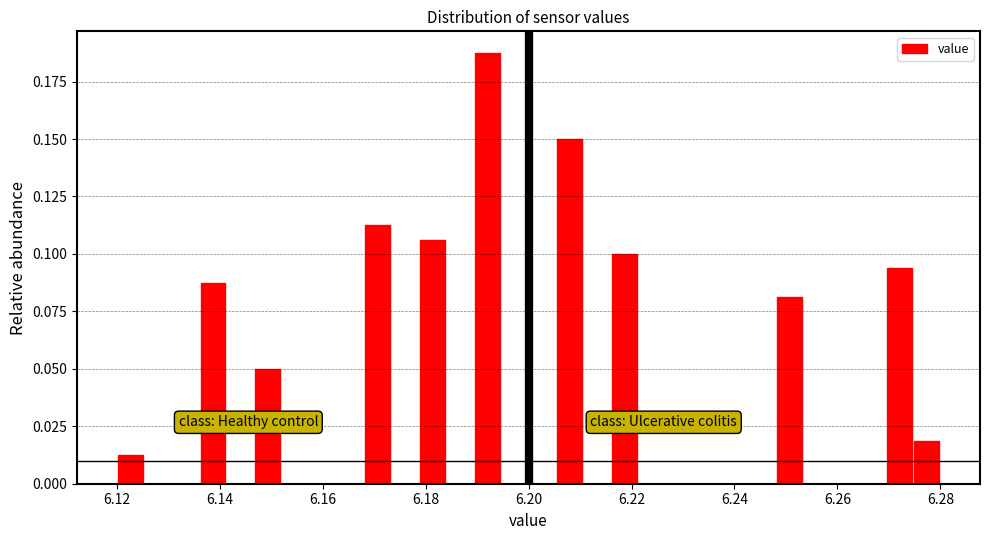

Around what value on the x-axis is the tallest bar? Give the approximate position of its centre, as read against the axis.

6.192